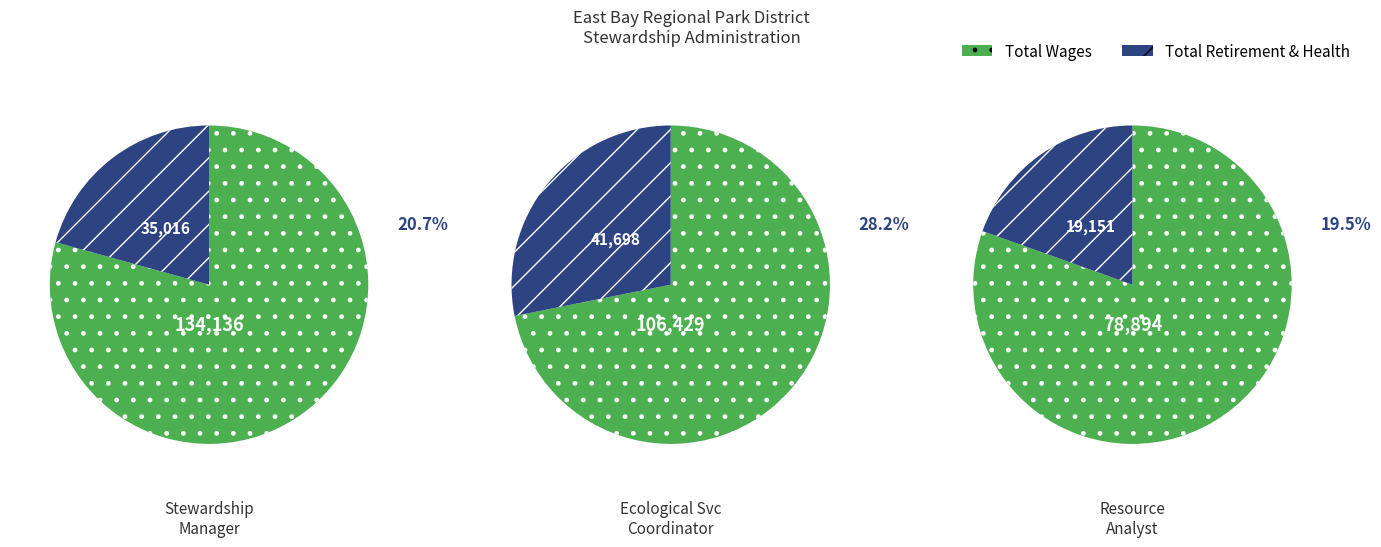

Count the number of slices in the pie.

3